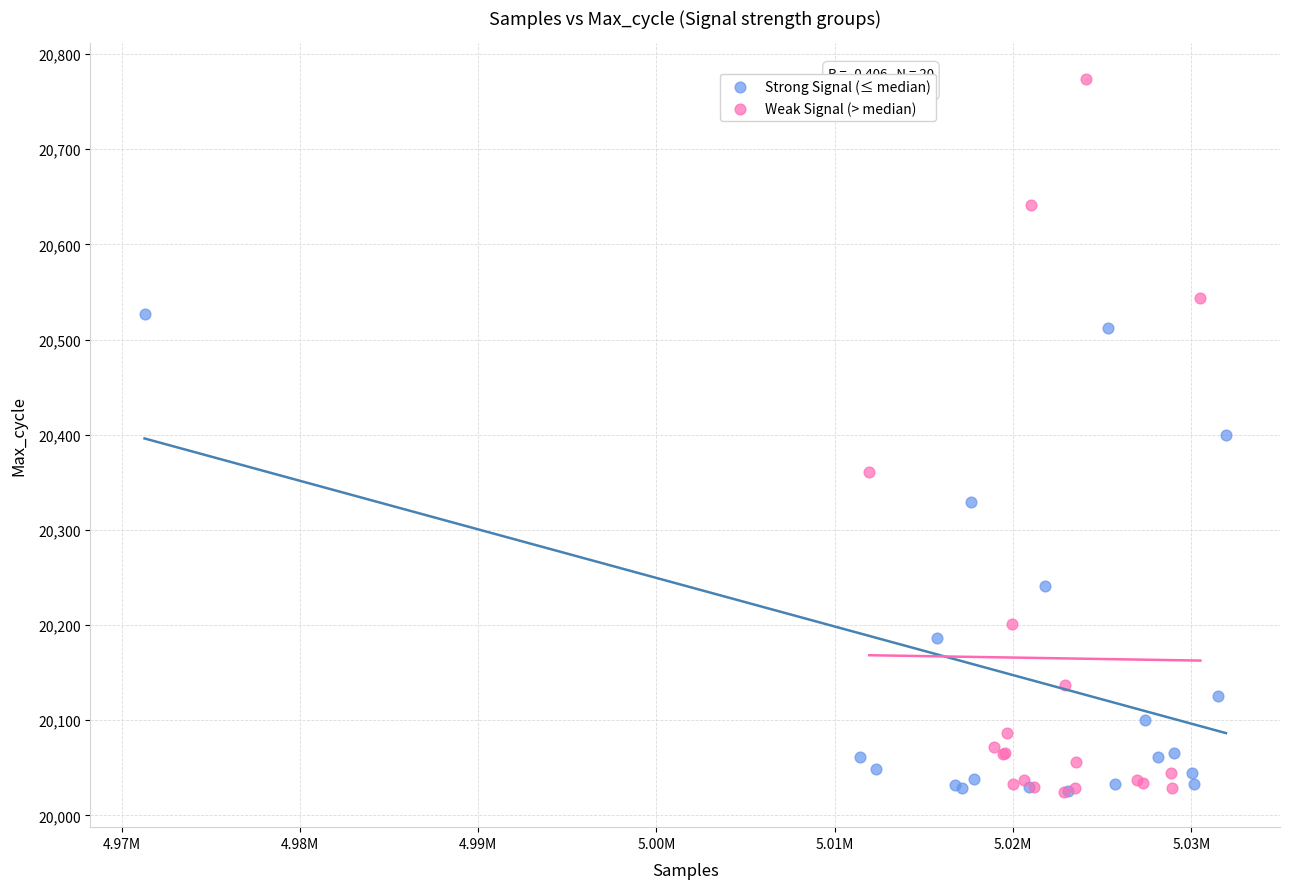

Which series reaches the maximum Y coordinate?

Weak Signal (> median)